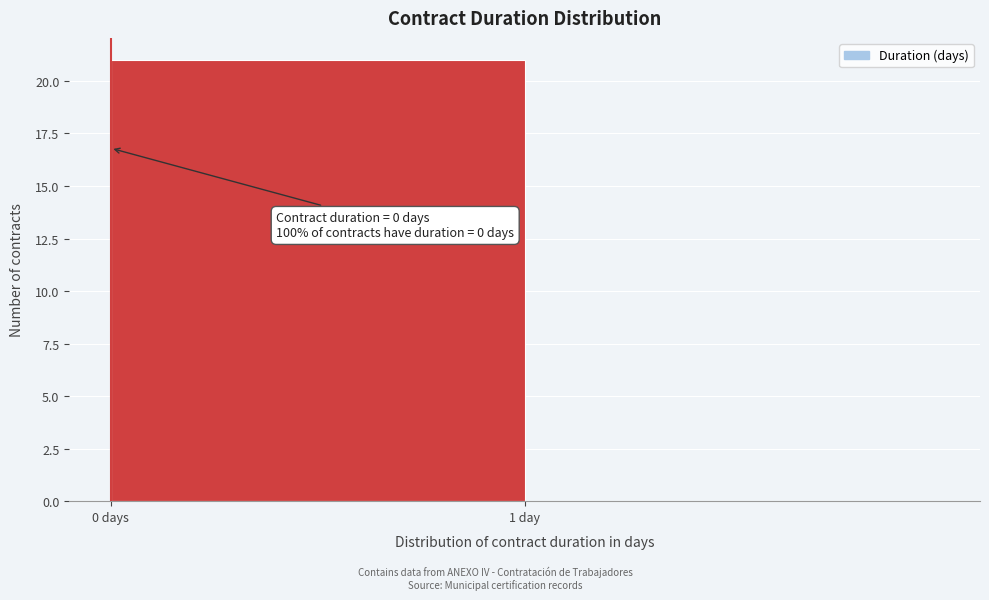

Reading left to right, list all the values displayed in this chart.

0 days=21	1 day=0